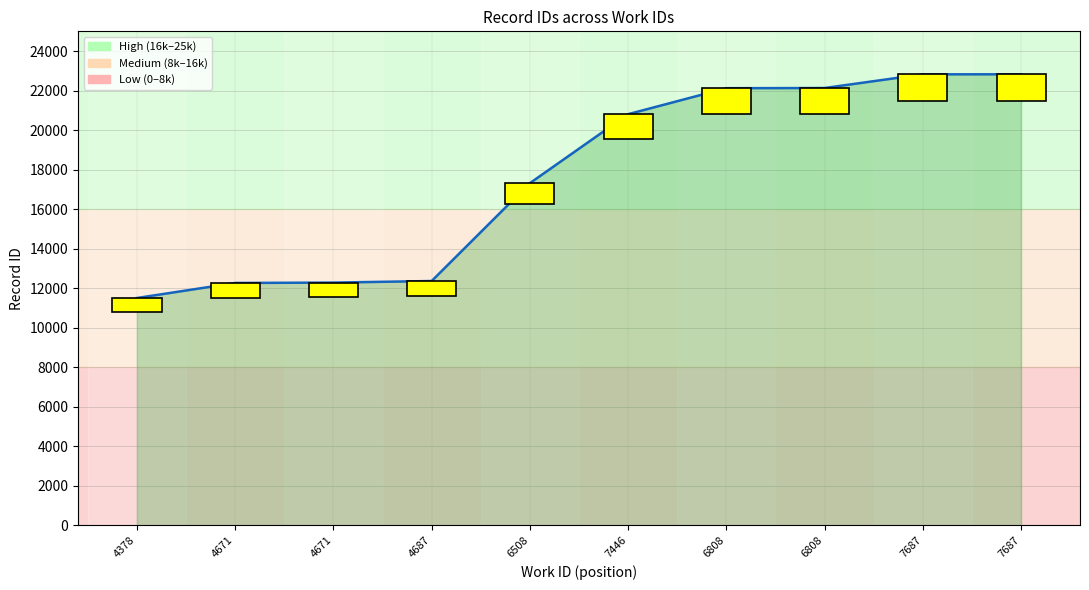

What is the ratio of the value at 6508 to the value at 4671?

1.4